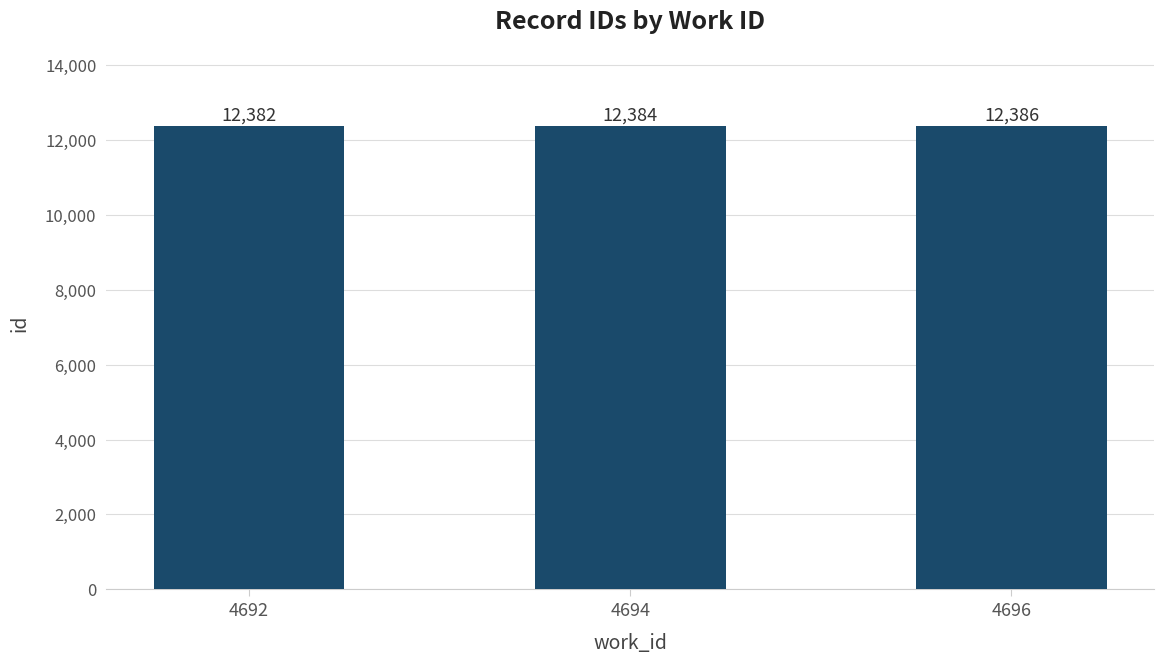

The chart shows a value of 16328 at 4692. True or false?

False